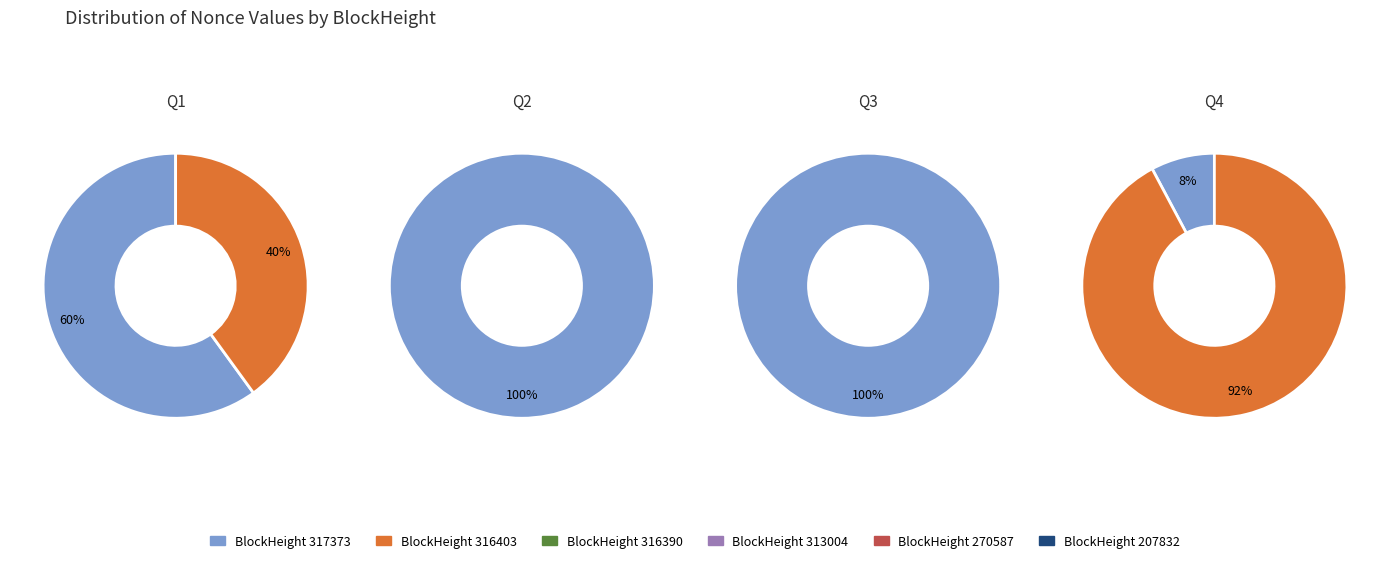

How much of the chart is everything except 316403?

100.0%